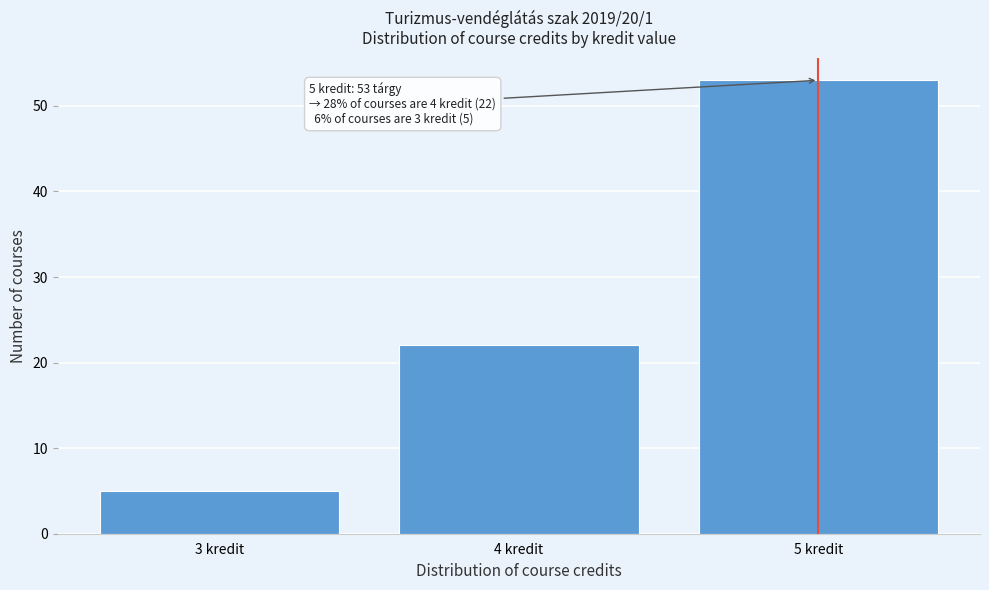

Over which range of the x-axis is the bar tallest?

4.5 to 5.5